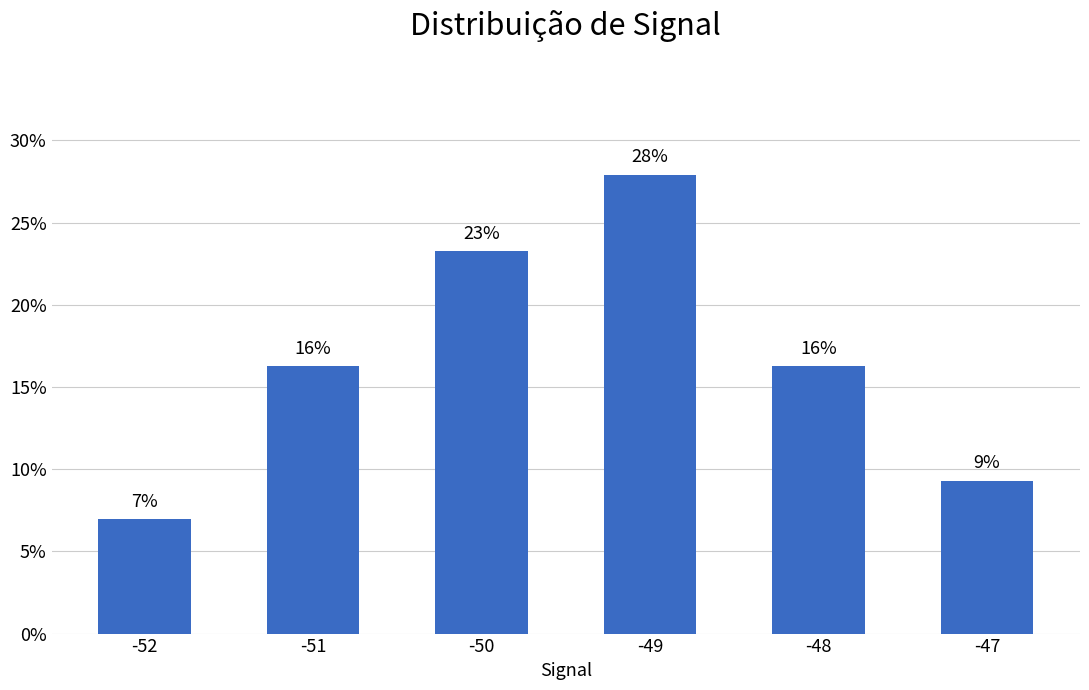

What is the difference between the second highest and minimum values?

0.2